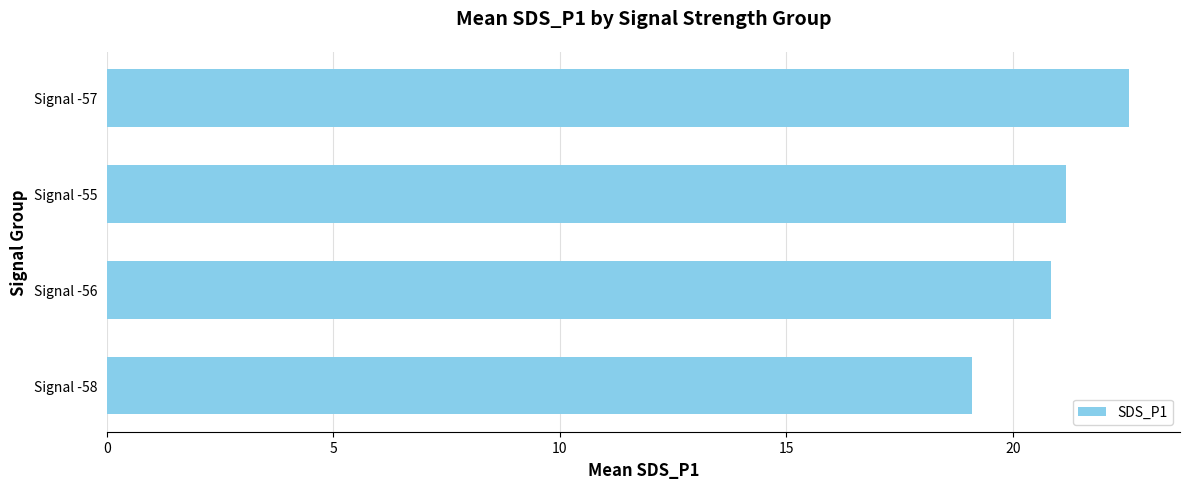

Between Signal -57 and Signal -58, which is larger?

Signal -57